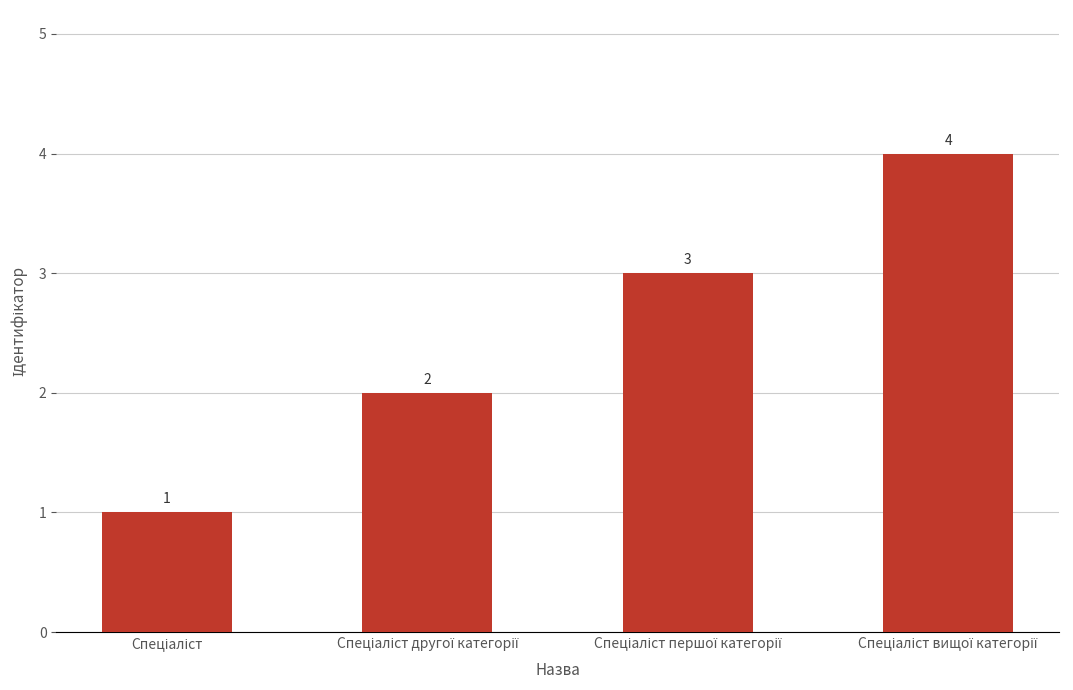

What is the smallest value displayed?

1